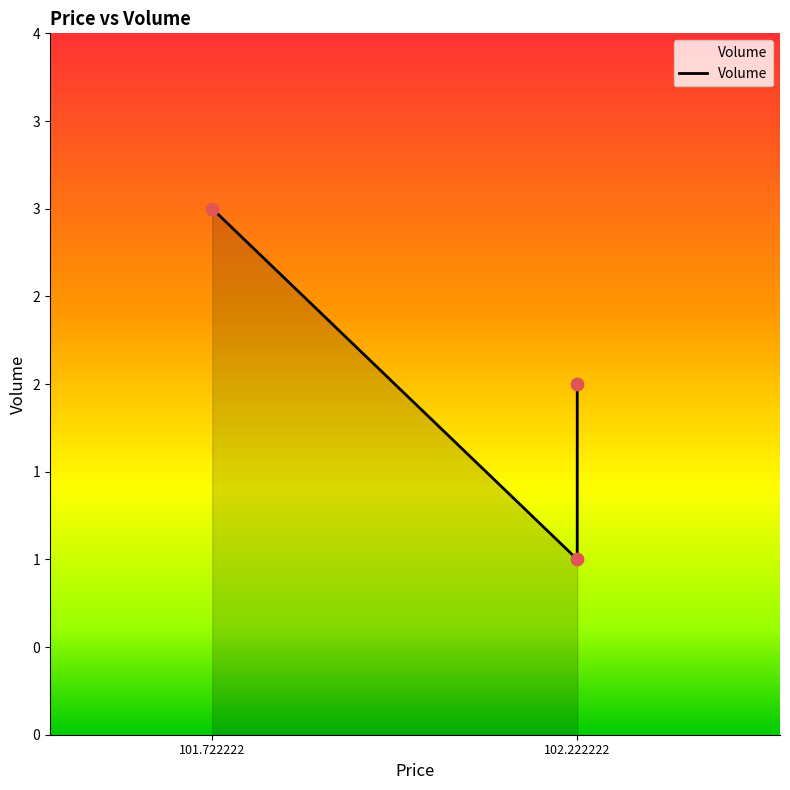

Which has a higher value, 102.222222 or 102.222222?

102.222222